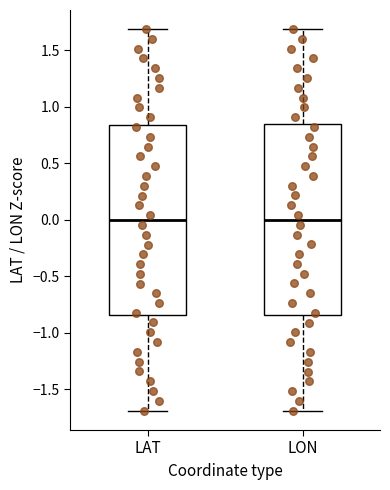

Where does the median line of the box for LON sit on the y-axis? The values are not printed on the chart, so give them approximately, as read against the axis.

0.00